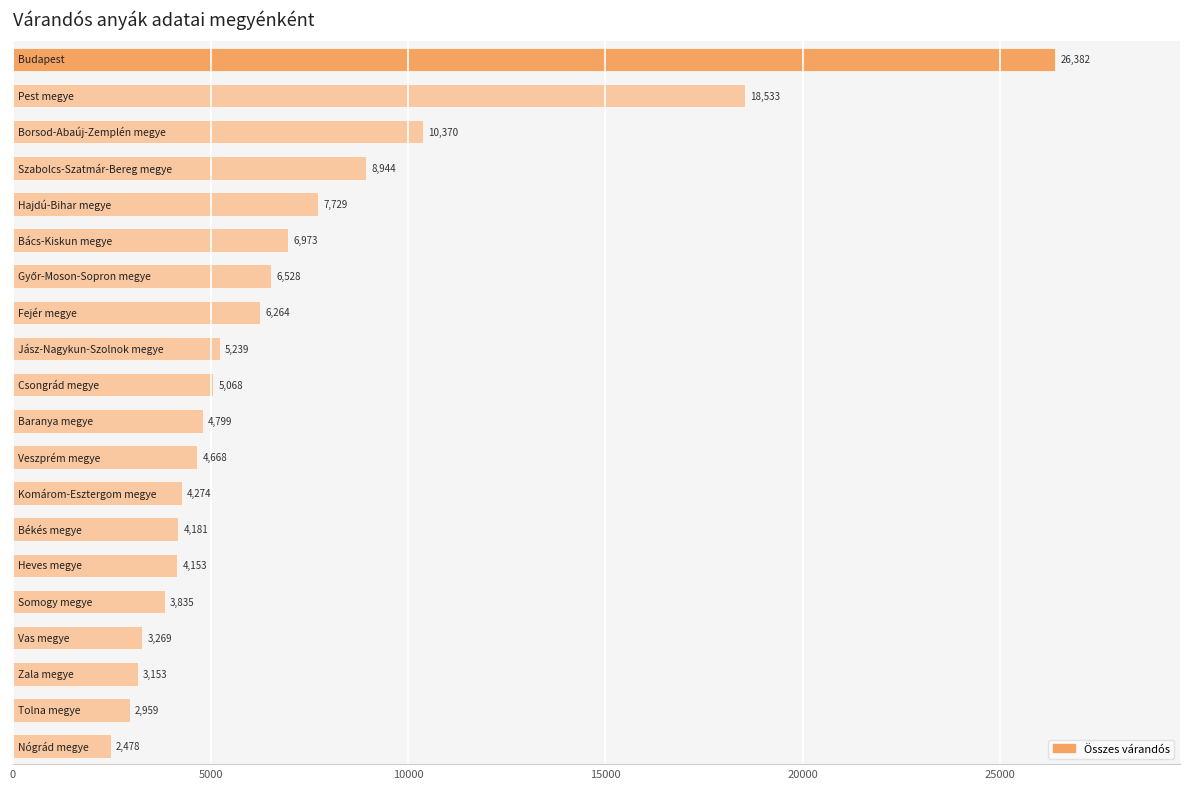

Reading top to bottom, transcribe all the data shown in this chart.

26382	18533	10370	8944	7729	6973	6528	6264	5239	5068	4799	4668	4274	4181	4153	3835	3269	3153	2959	2478